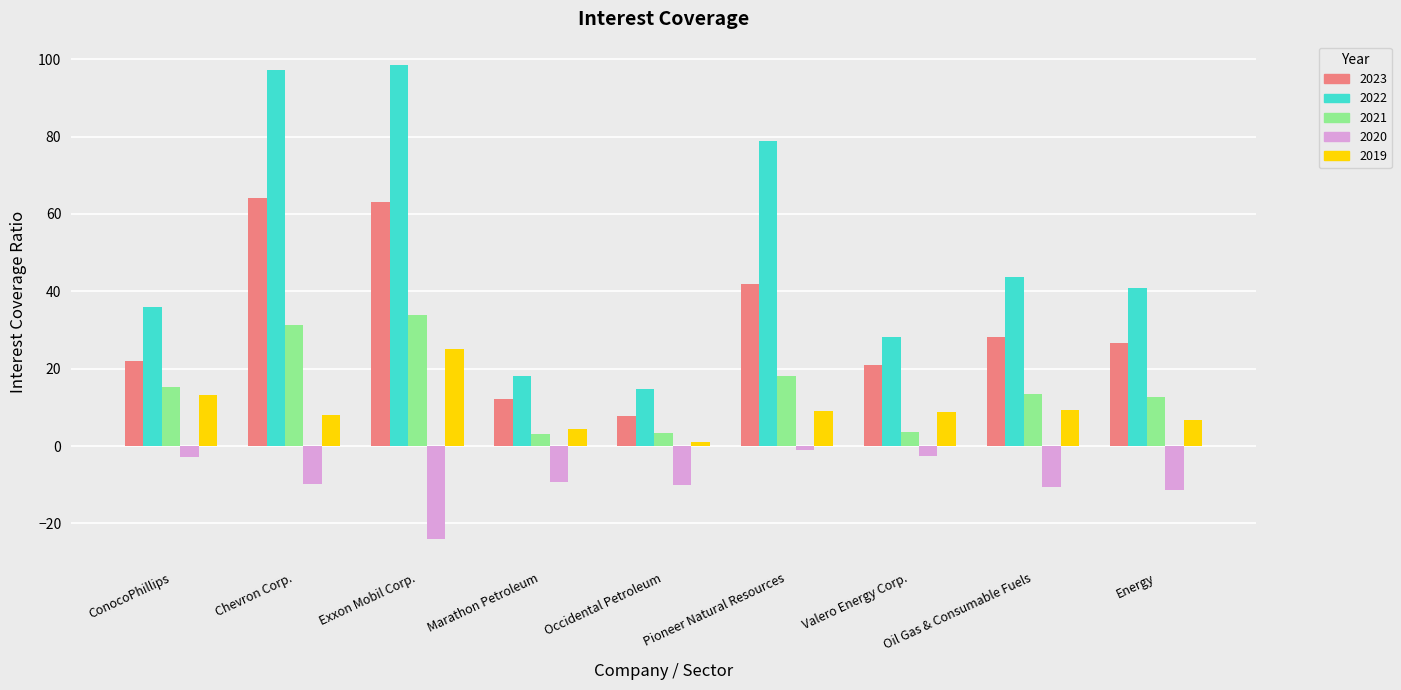

At Pioneer Natural Resources, list the series in order from smallest to largest.

2020, 2019, 2021, 2023, 2022